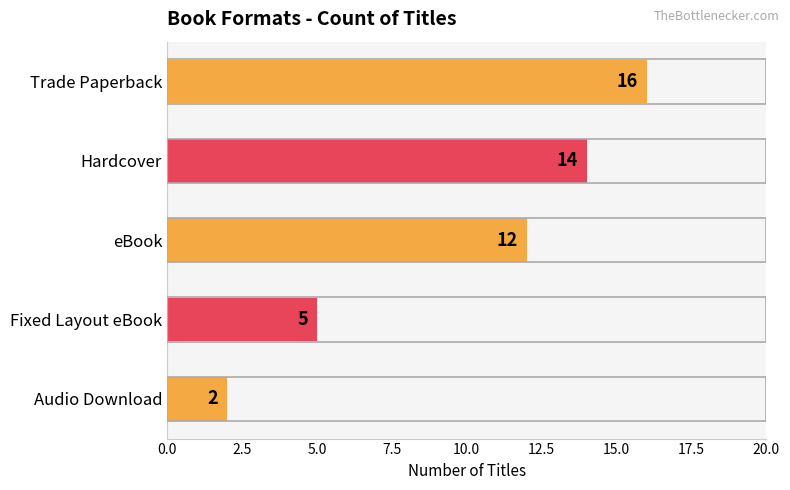

Are the bars horizontal?

Yes